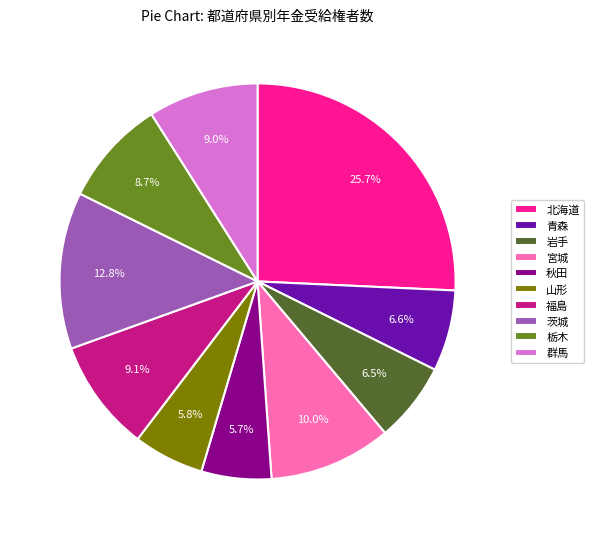

To the nearest percent, what is the average slice percentage?

10%